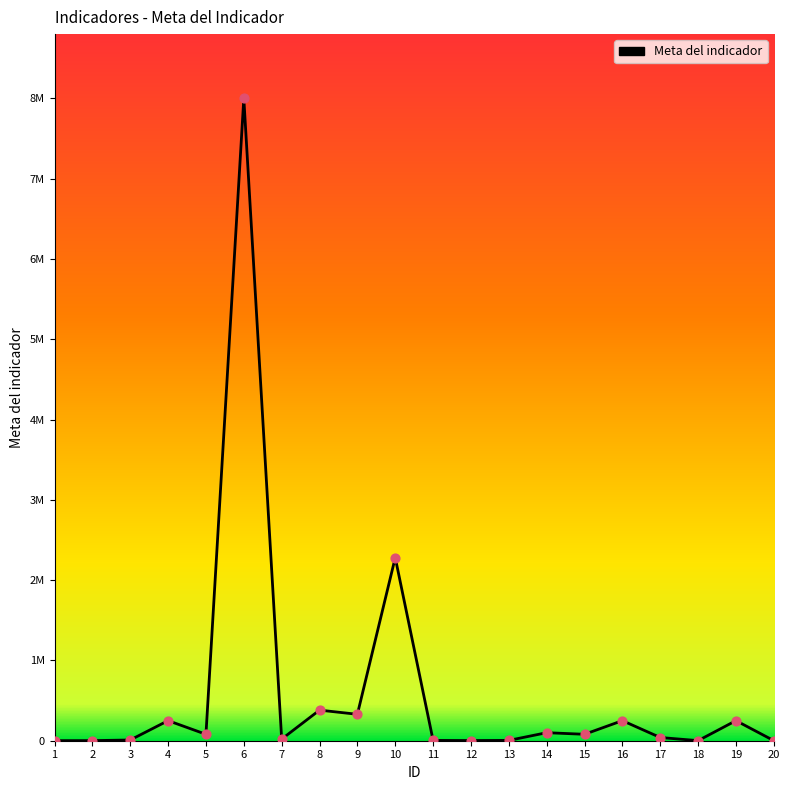

What is the change in value from 9 to 14?

-229000